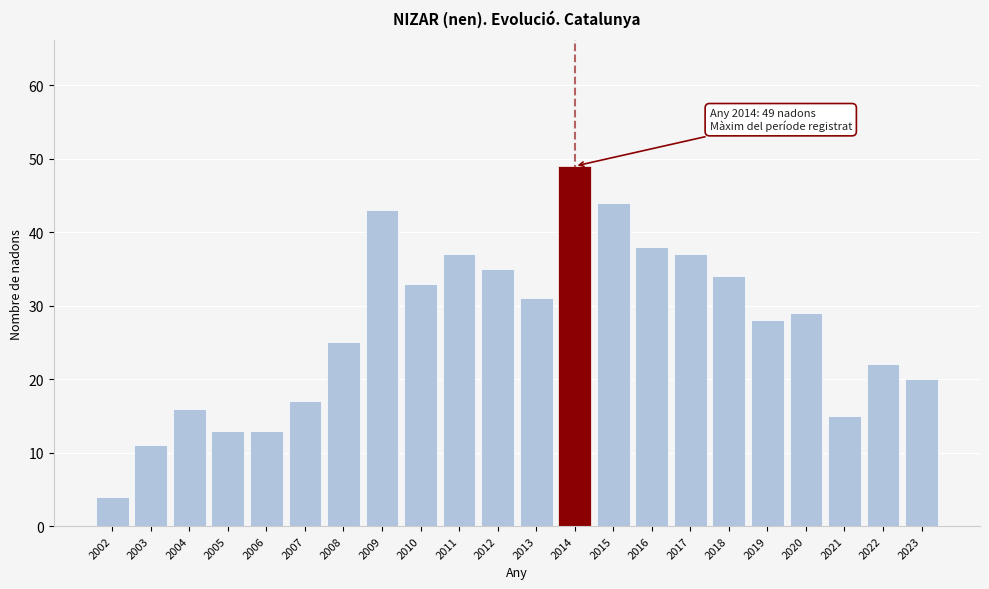

Reading left to right, list all the values displayed in this chart.

2002=4	2003=11	2004=16	2005=13	2006=13	2007=17	2008=25	2009=43	2010=33	2011=37	2012=35	2013=31	2014=49	2015=44	2016=38	2017=37	2018=34	2019=28	2020=29	2021=15	2022=22	2023=20